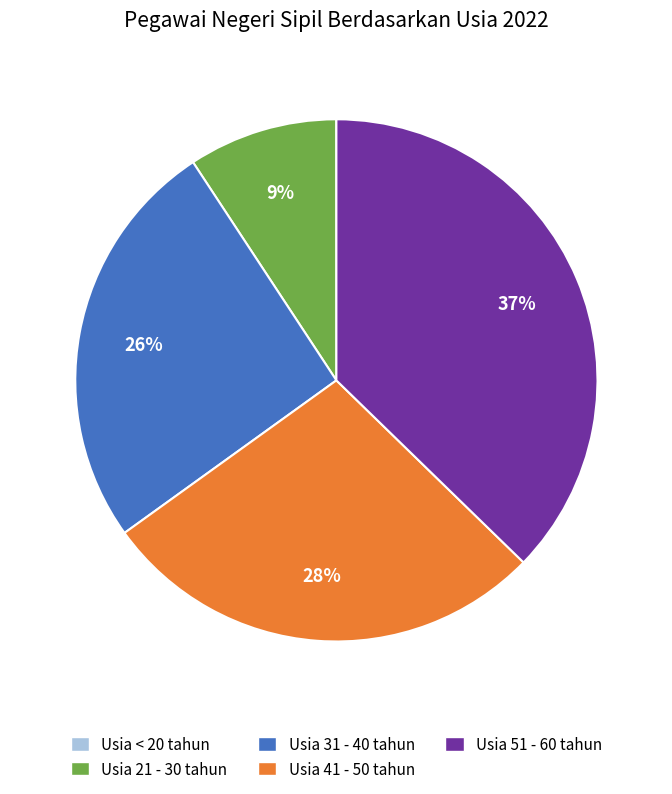

Does any single category account for the majority?

No